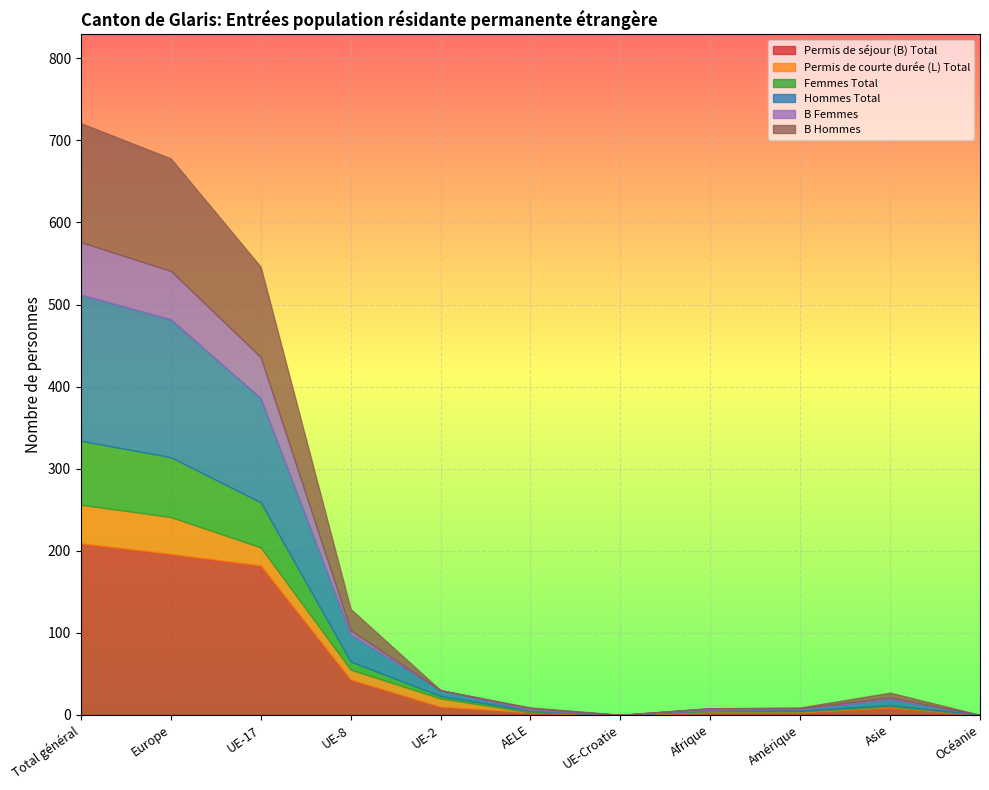

How many categories are shown in the chart?

11